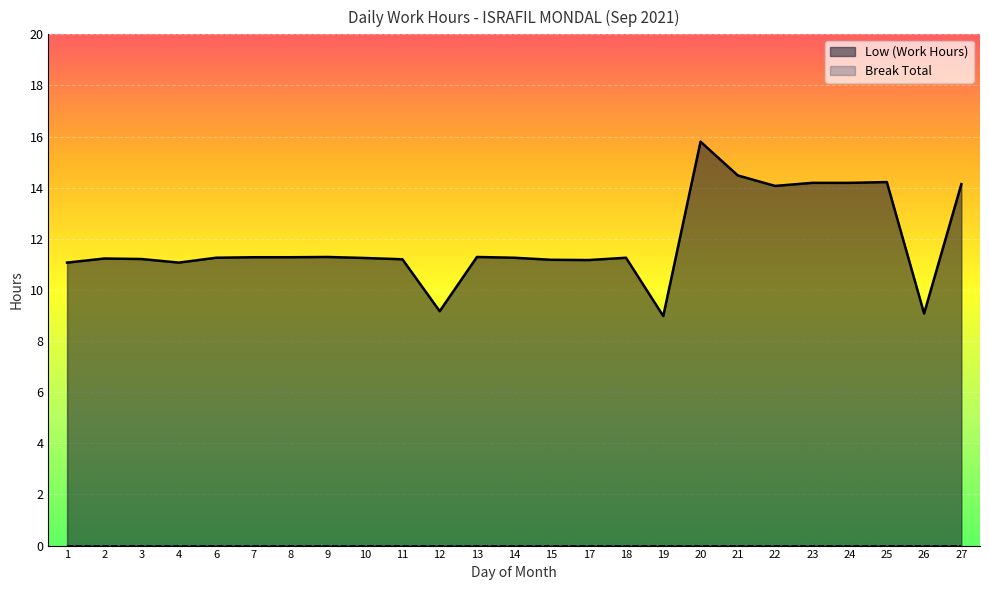

What is the difference between the second highest and second lowest values?

5.4